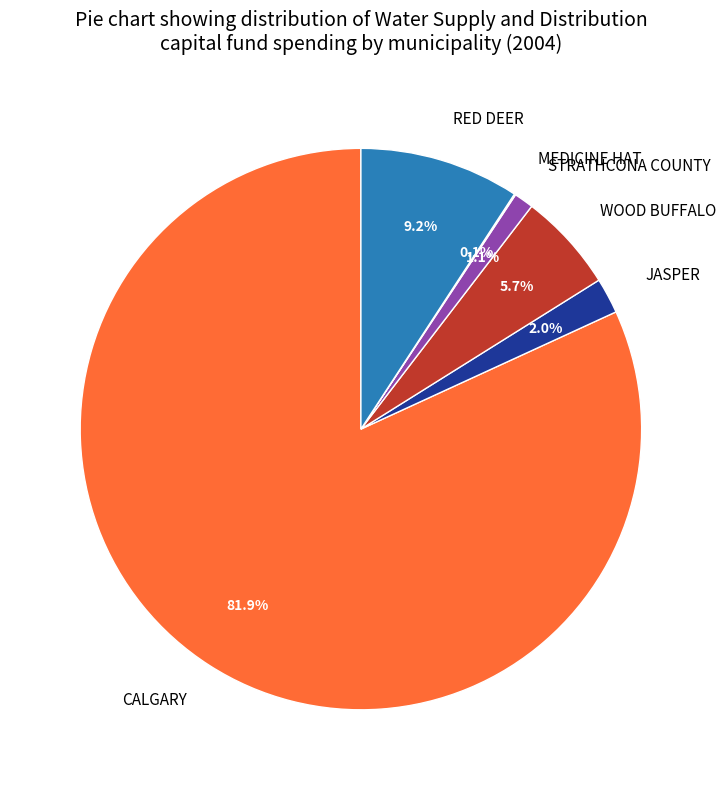

Which slice represents more than half of the pie?

CALGARY